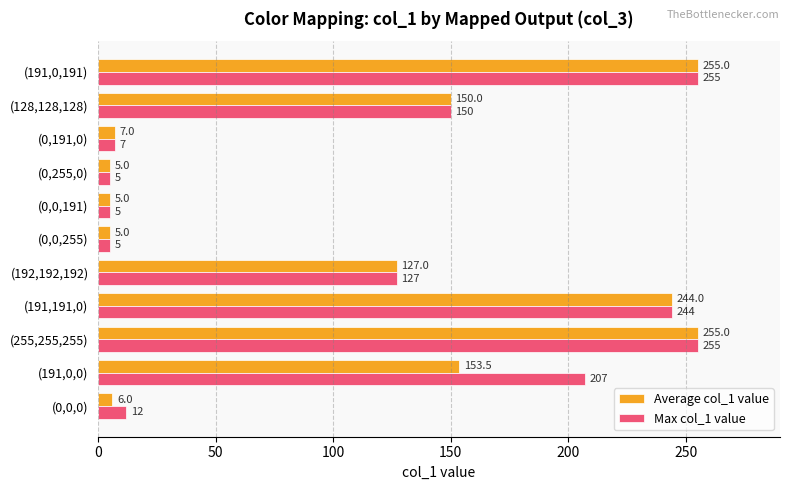

At how many categories does at least one series exceed 91?

6